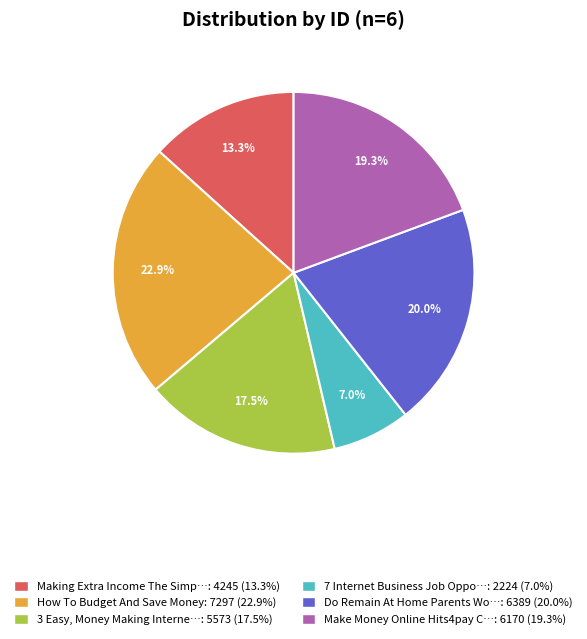

Does any single category account for the majority?

No